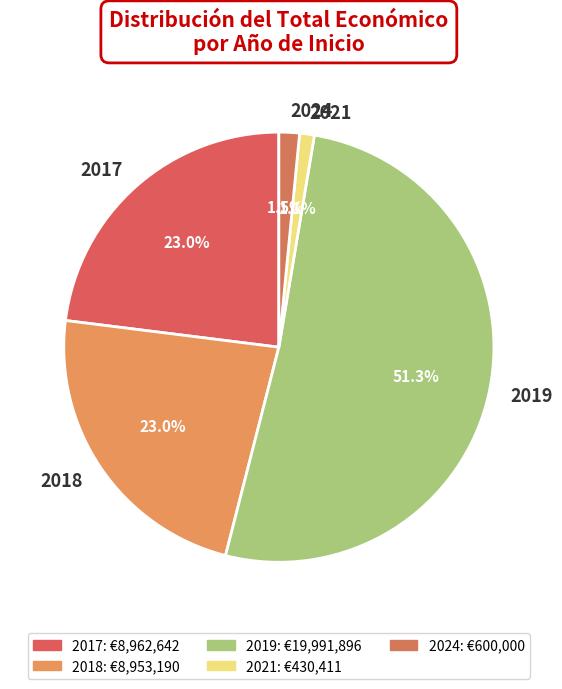

Which category has the biggest portion of the pie?

2019